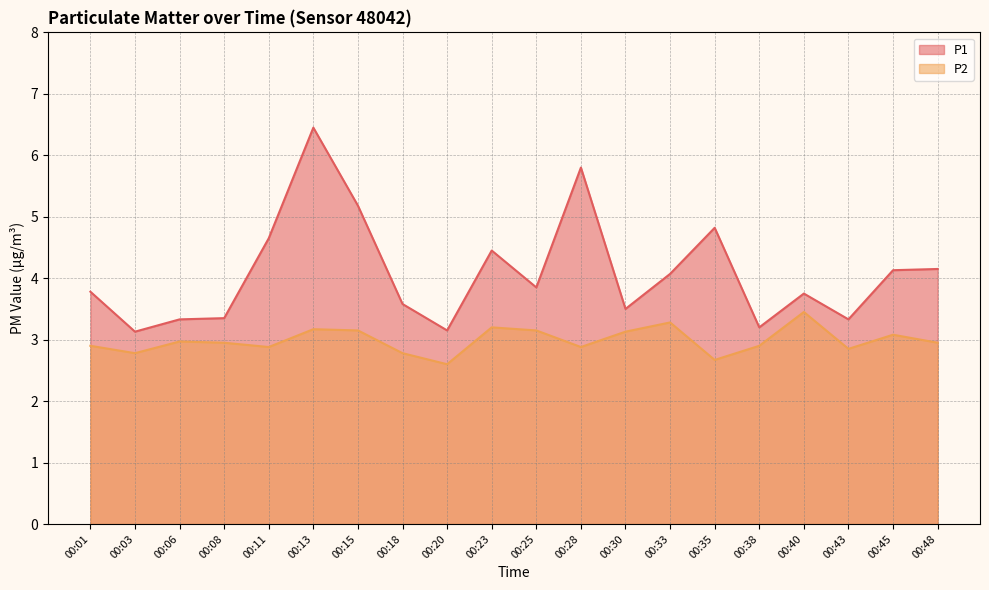

Does the chart have visible grid lines?

Yes